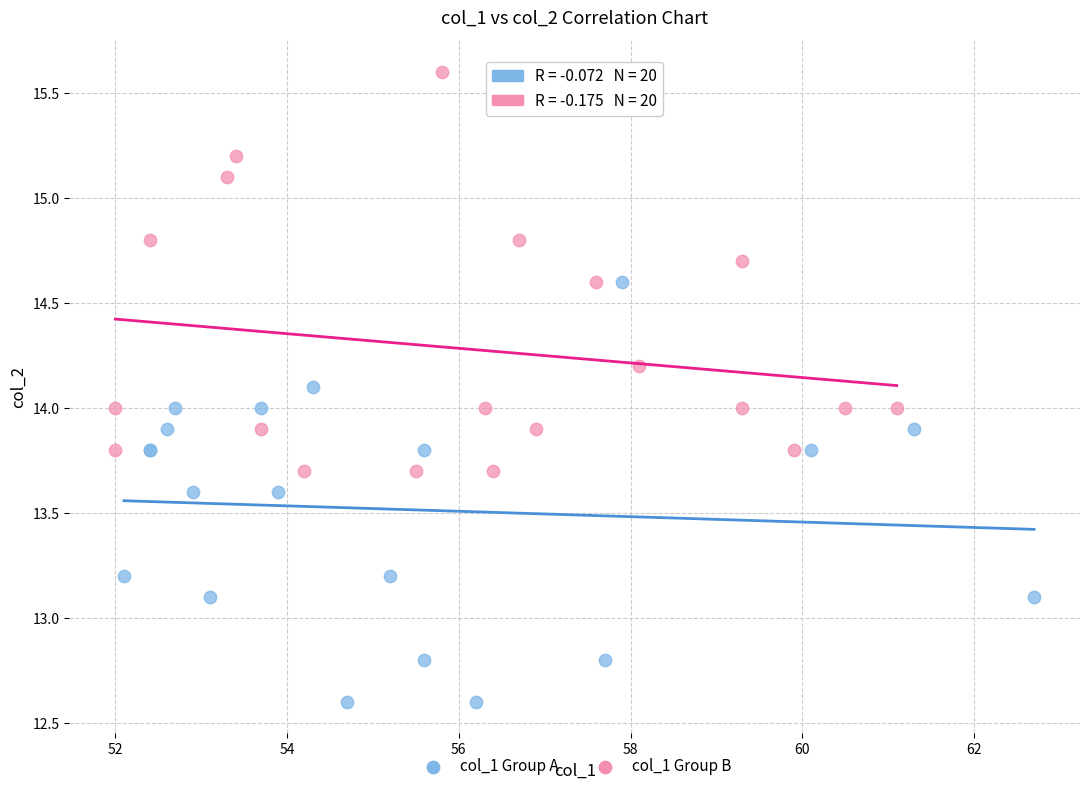

Which series contains the lowest Y value?

col_1 Group A